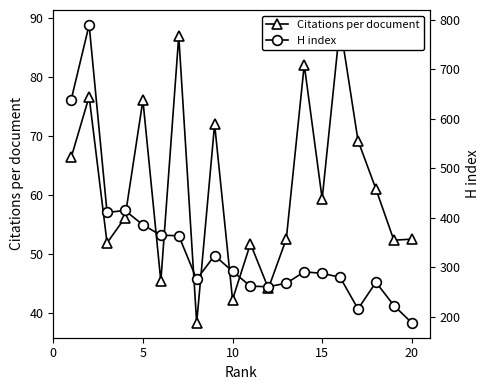

Reading left to right, what are all the values shown in this chart?

Citations per document: 66.3	76.6	51.8	56.1	76.0	45.3	86.9	38.3	72.0	42.2	51.7	44.1	52.5	82.0	59.3	88.8	69.2	61.0	52.3	52.5
H index: 639.0	790.0	411.0	415.0	386.0	365.0	364.0	276.0	324.0	292.0	262.0	261.0	268.0	291.0	288.0	280.0	216.0	270.0	223.0	188.0